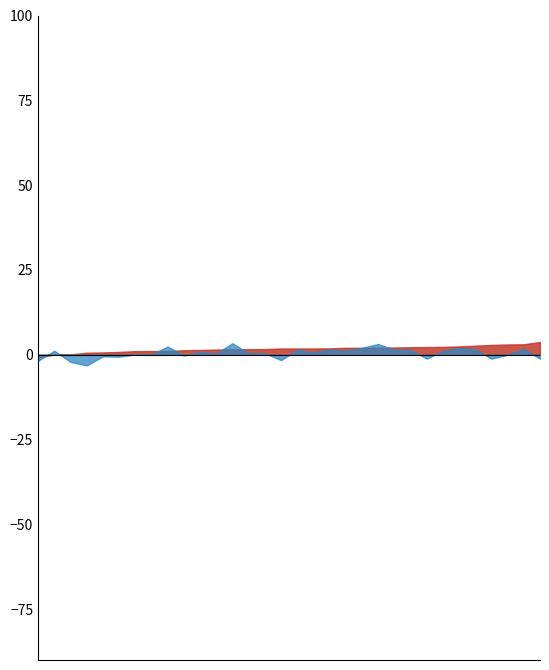

Is it true that Sec/Play (trailing) equals 36.7 at DEN?

False